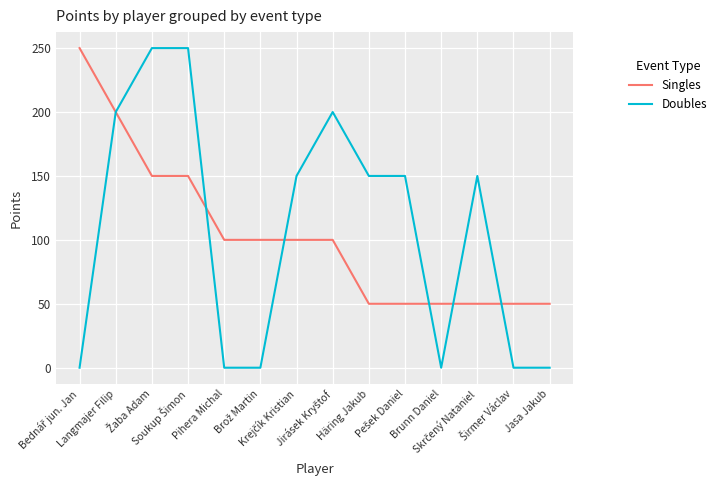

What is the lowest value of the Singles series?

50